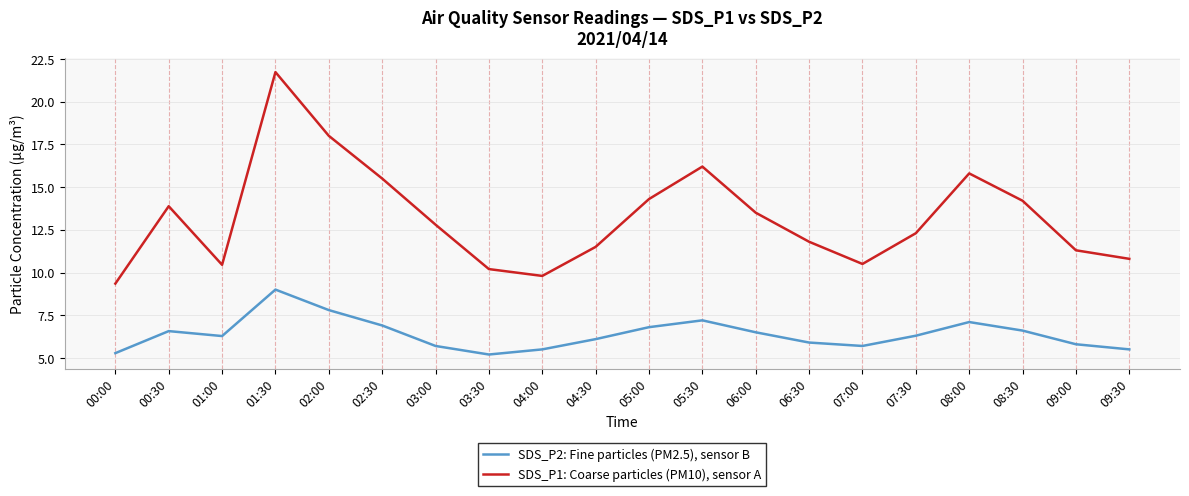

What position from the right is 04:00?

12